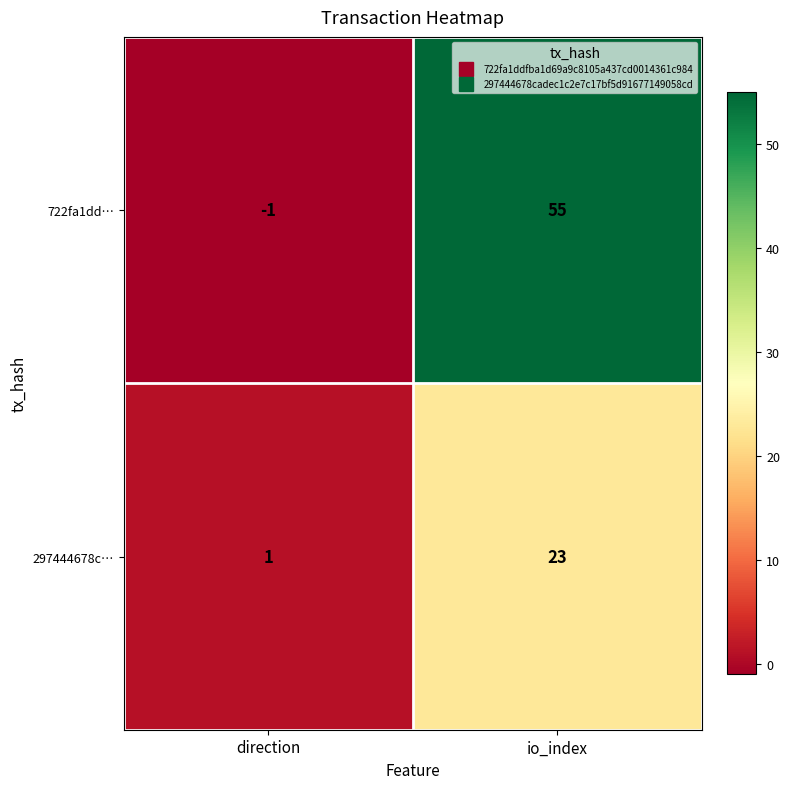

Reading left to right, what are all the values shown in this chart?

722fa1dd…: direction=-1	io_index=55
297444678c…: direction=1	io_index=23